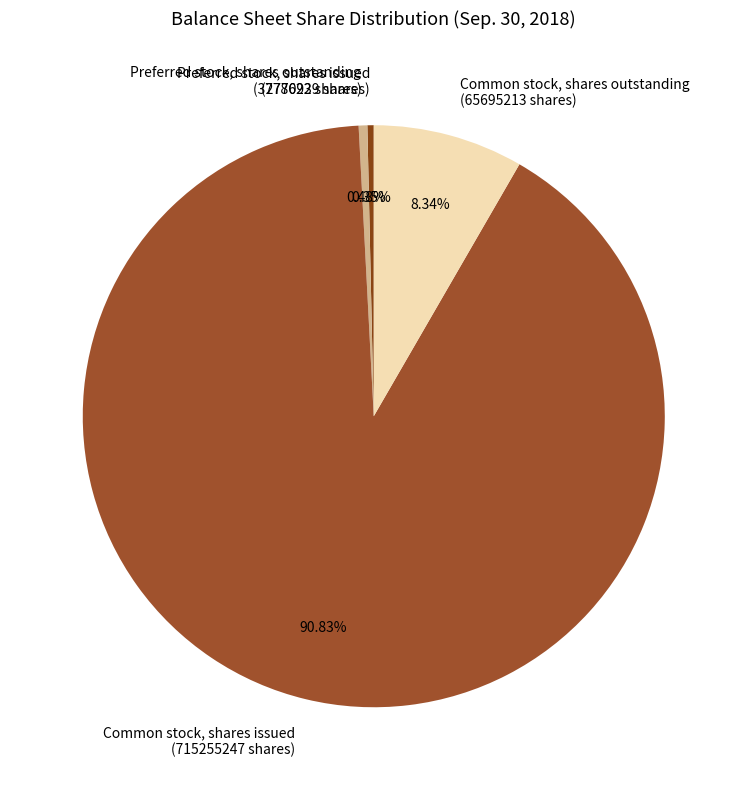

What is the majority slice?

Common stock, shares issued (715255247 shares)